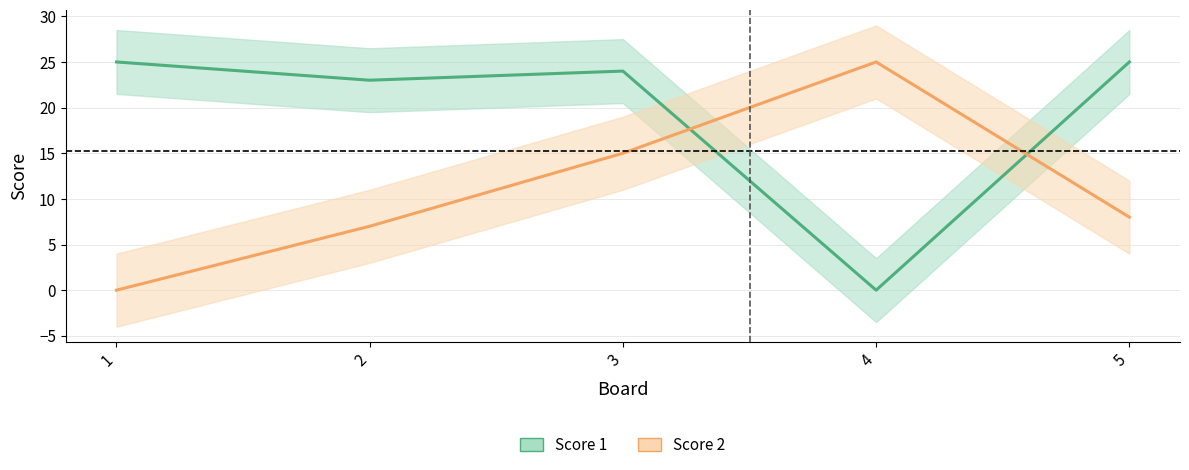

What is the highest value of the Score 2 series?

25